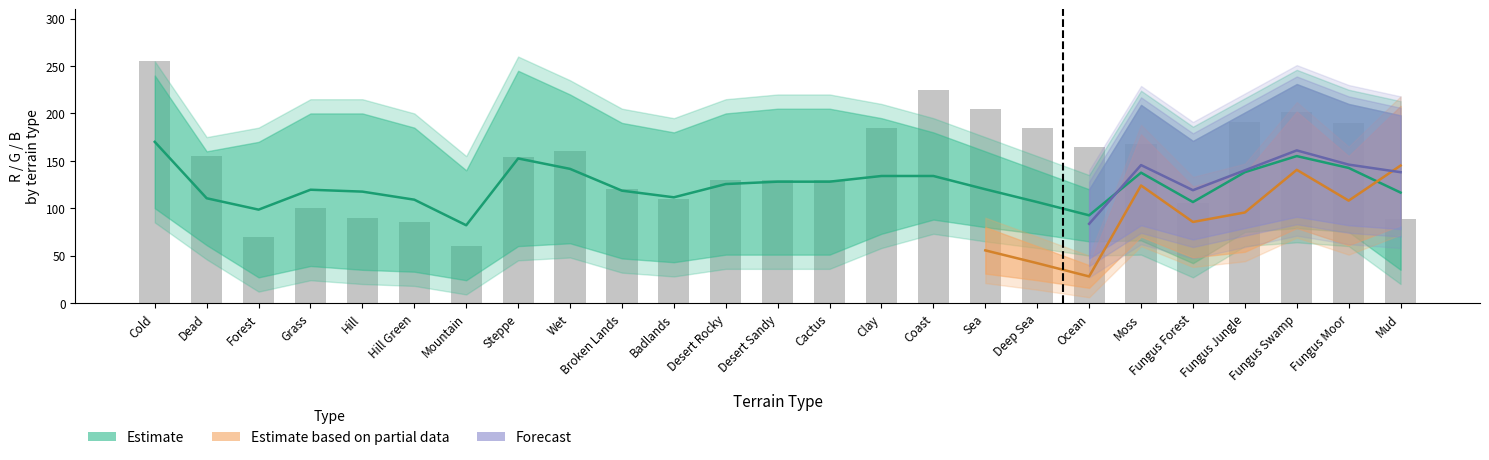

Is it true that R_100 equals 136 at 11?

False